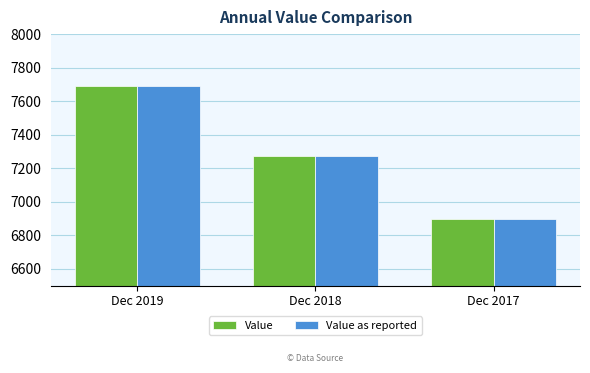

At how many categories does at least one series exceed 7446?

1